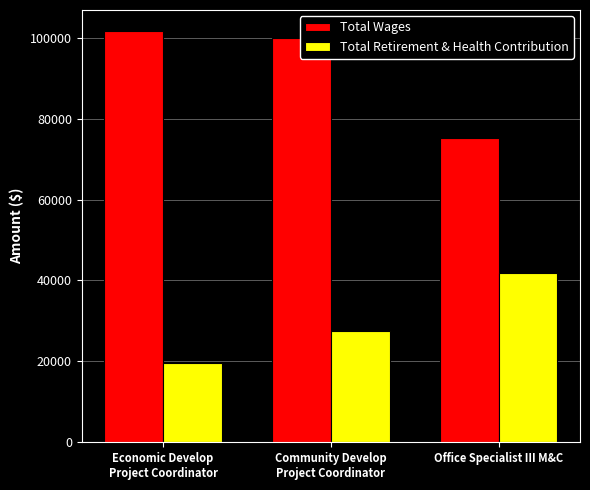

What value does the Total Retirement & Health Contribution series have at Office Specialist III M&C, to the nearest 100?

41800